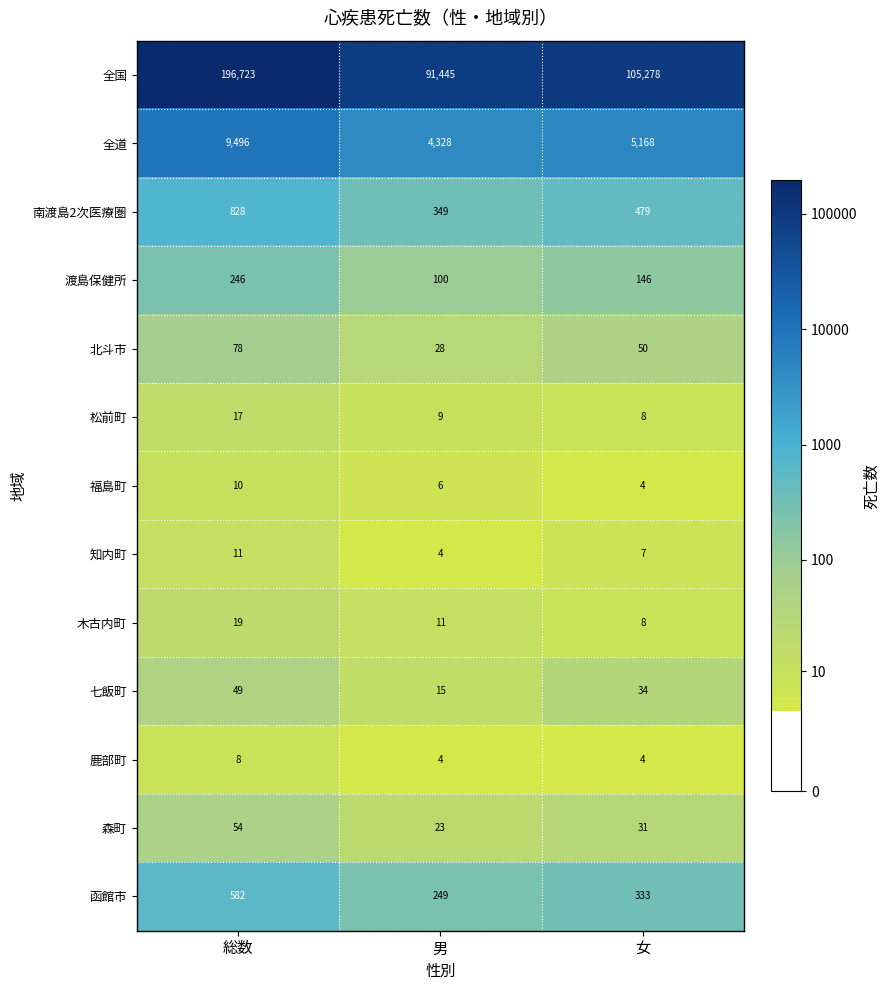

At which label is 渡島保健所 closest to 173?

女